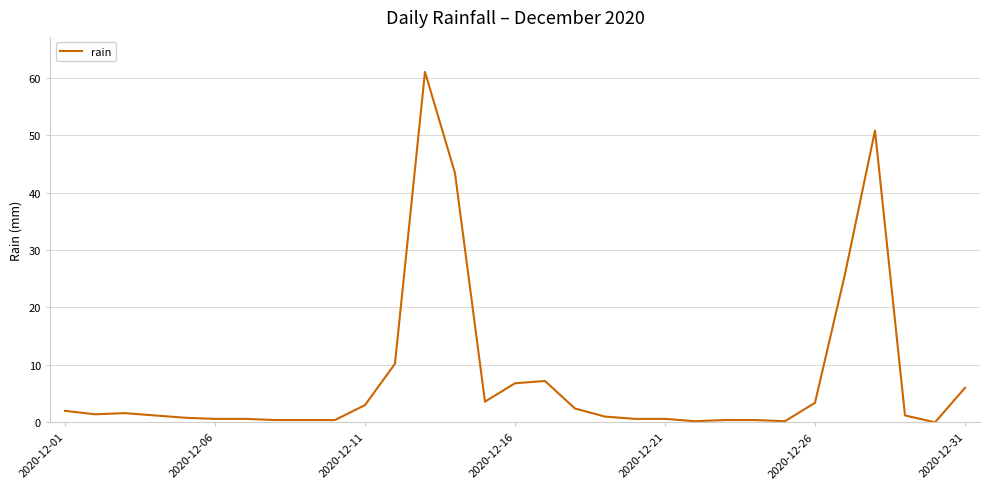

What is the maximum value shown in the chart?

61.0